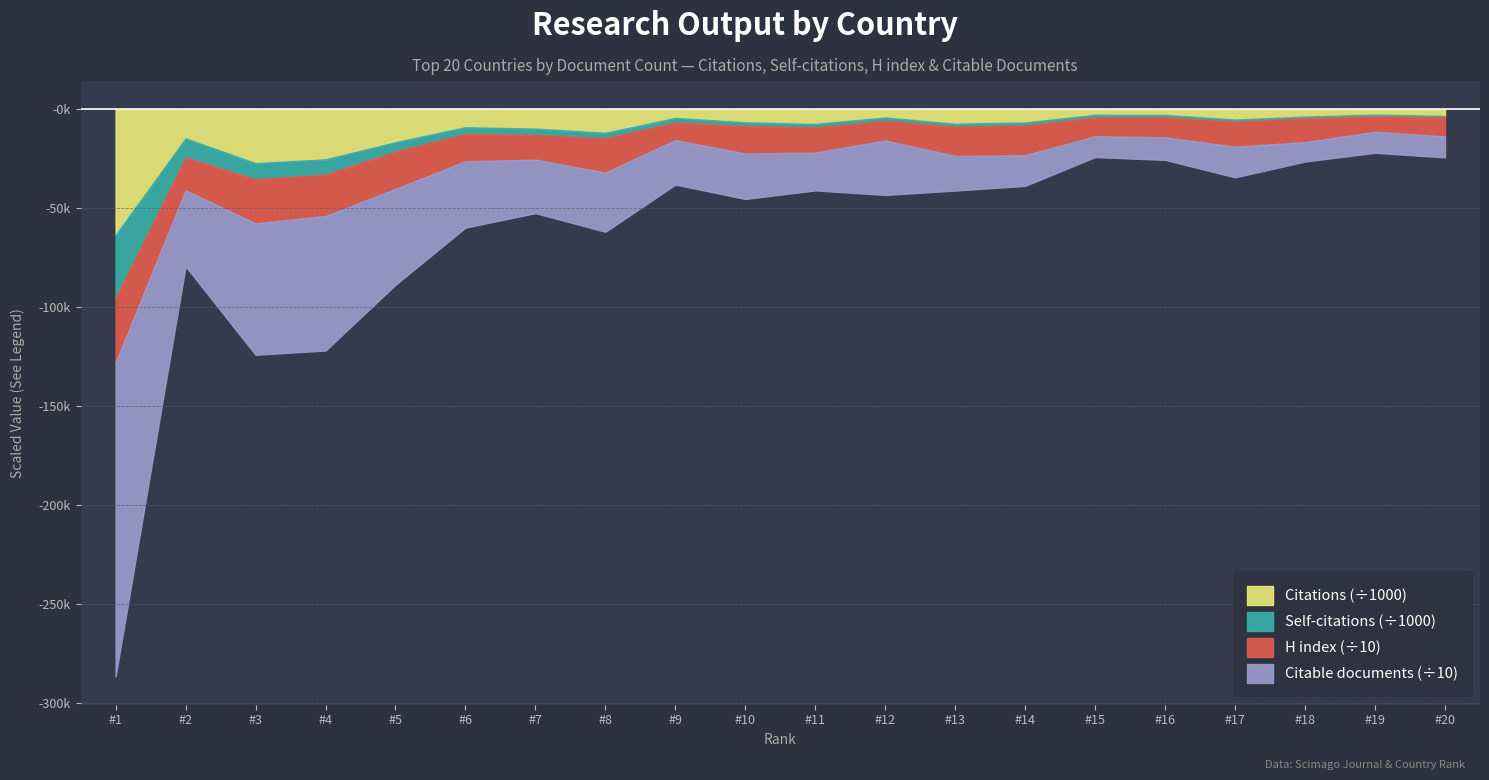

True or false: Self-citations and Citations per document cross at least once.

False